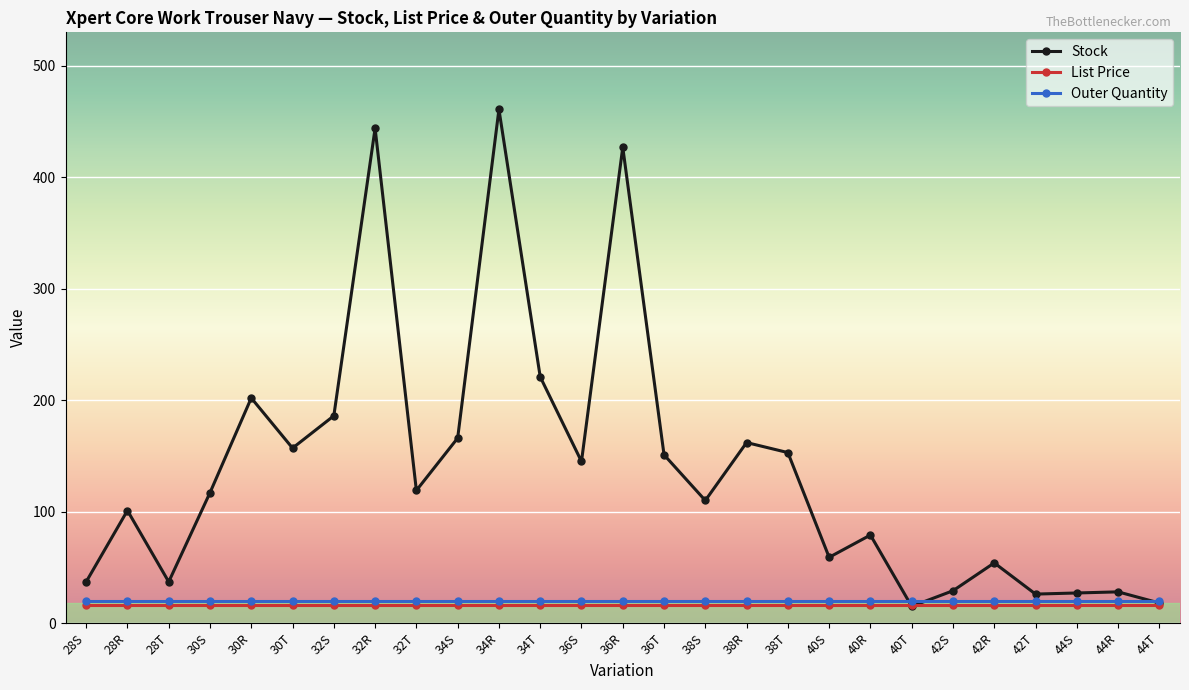

What is the total value across all series at 42S?

65.0